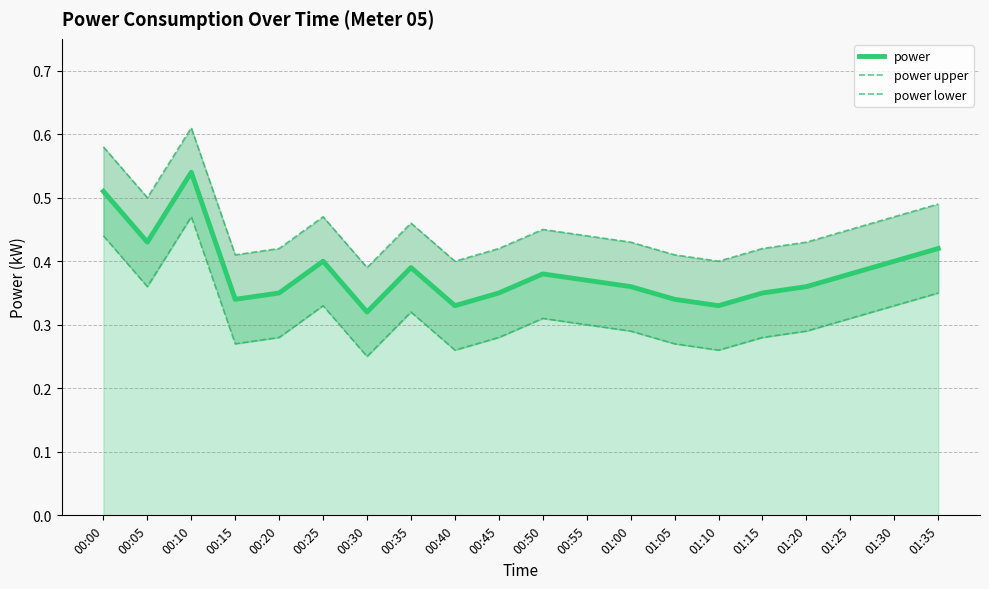

What is the label of the 2nd point from the left?

00:05